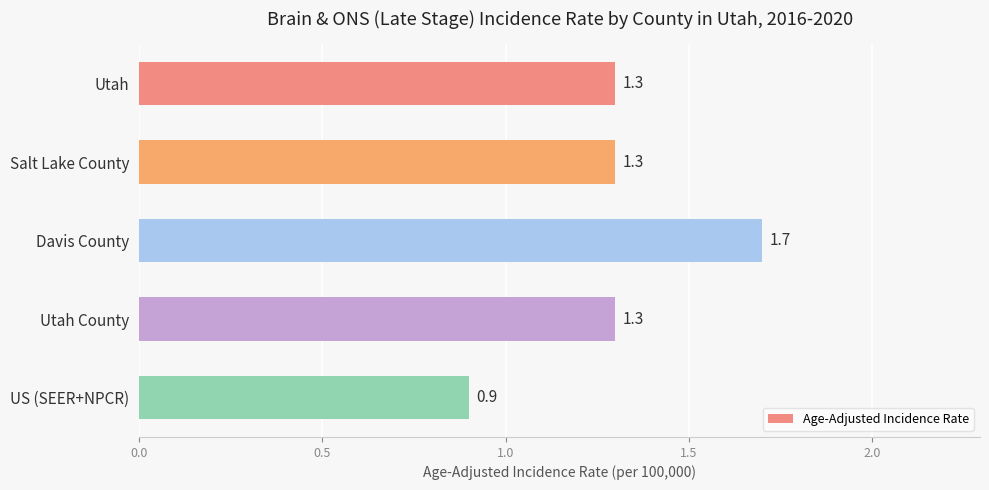

What is the label of the 3rd bar from the top?

Davis County